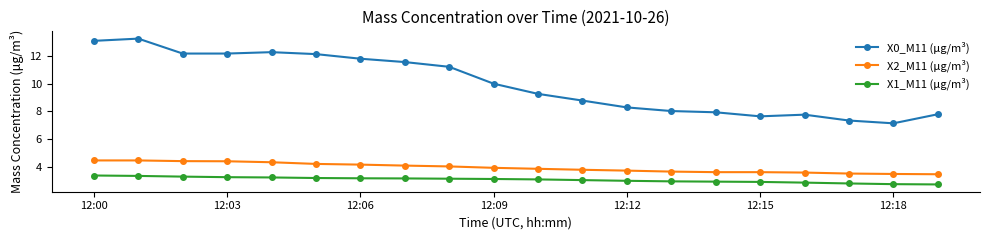

At how many categories does at least one series exceed 7?

20